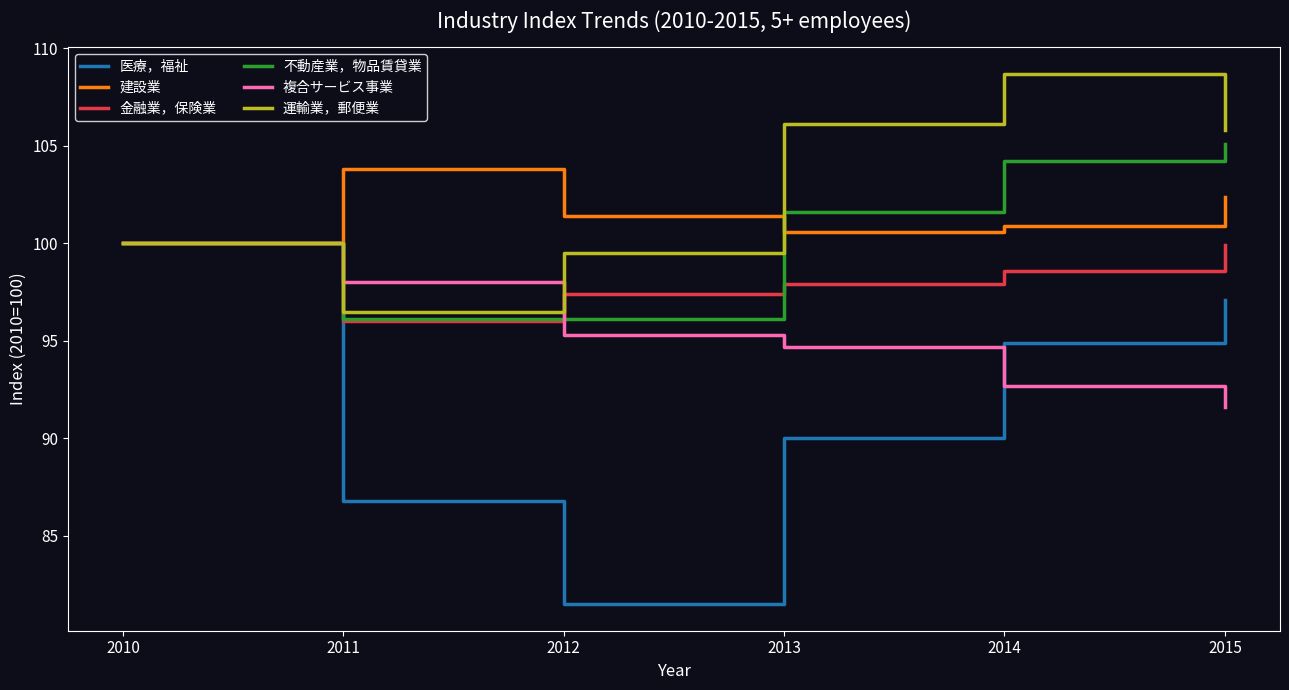

Which series has the largest range (max minus min)?

医療，福祉